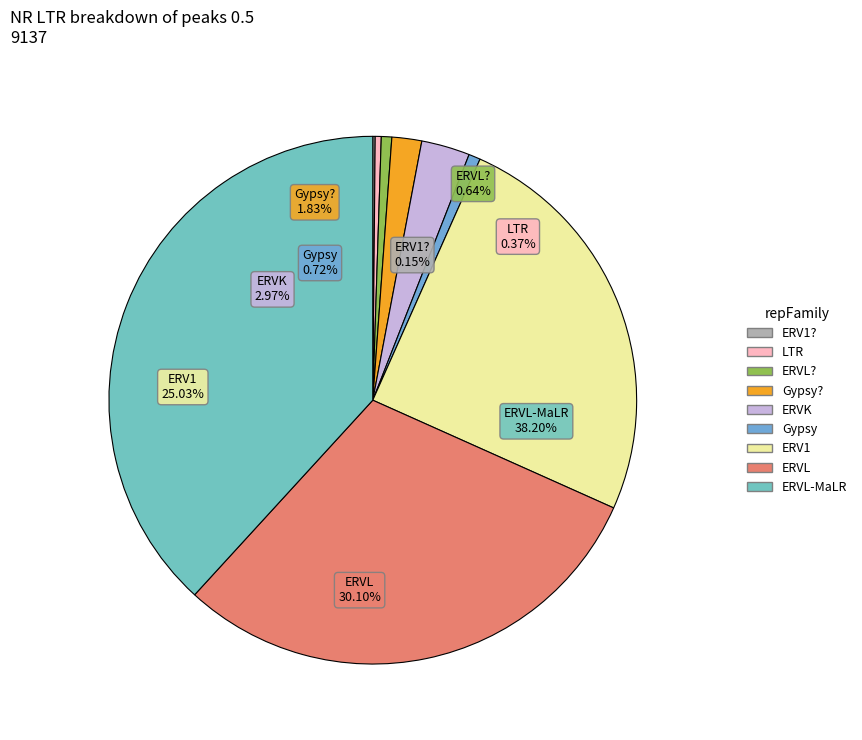

True or false: 4 accounts for 13% of the total.

False